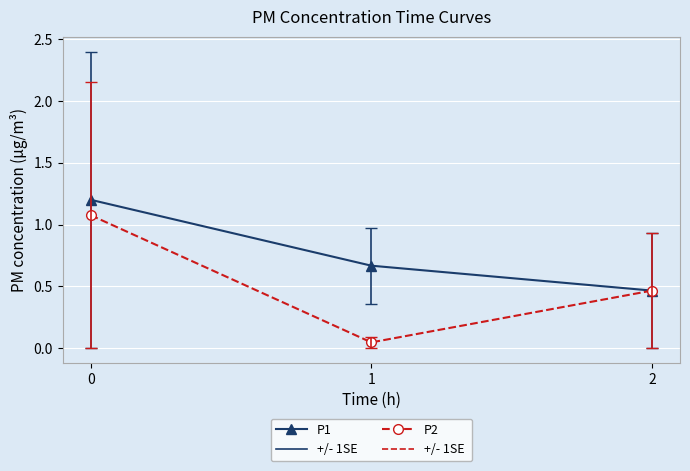

The P1 series shows 1.2 at 0. True or false?

True